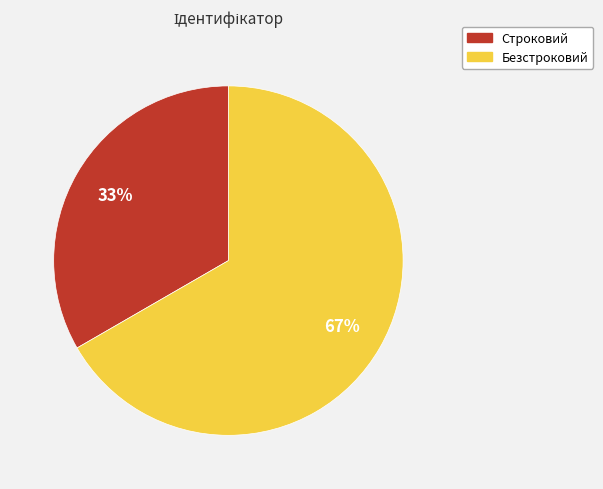

To the nearest percent, what is the average slice percentage?

50%